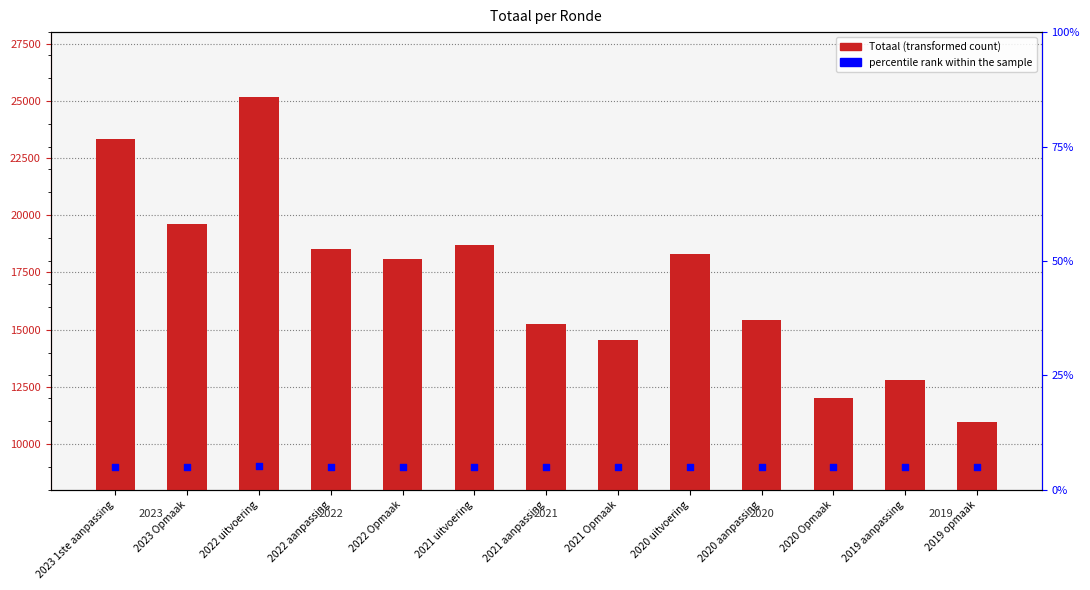

At how many categories does at least one series exceed 17711?

7